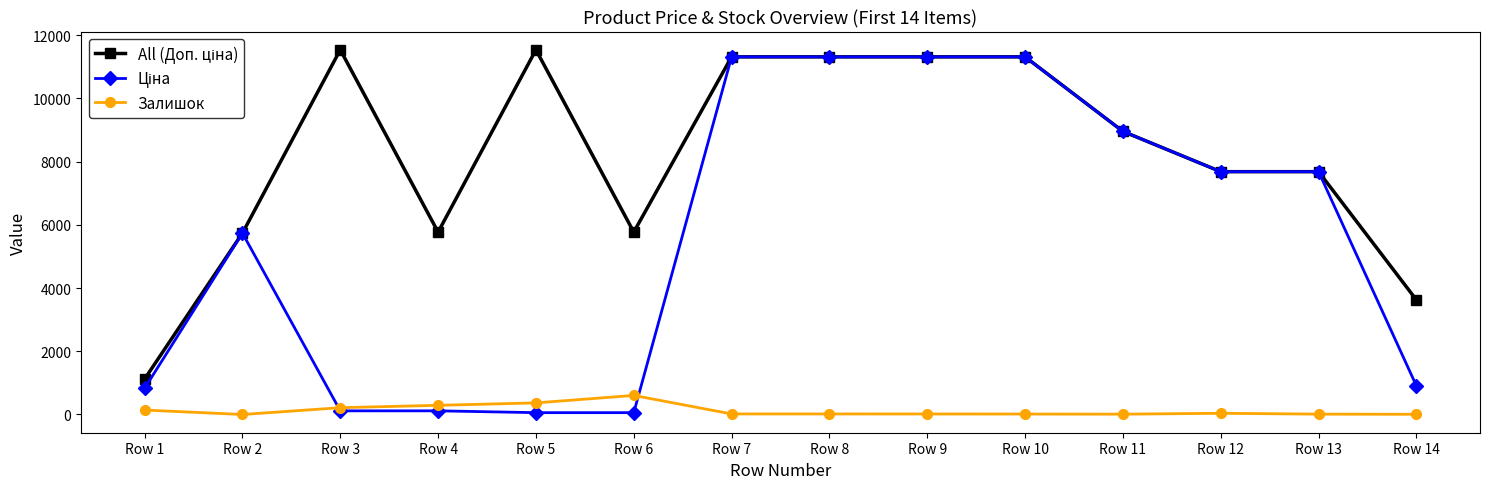

True or false: Залишок has more than 0 points higher than both neighbors.

True